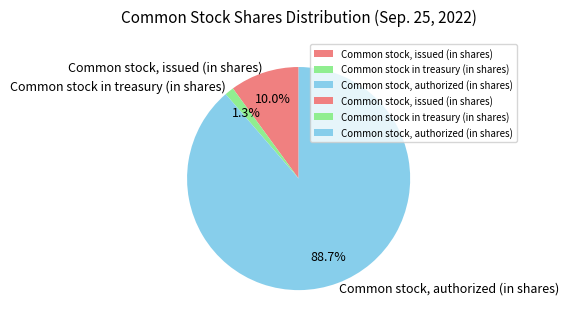

Count the number of slices in the pie.

3